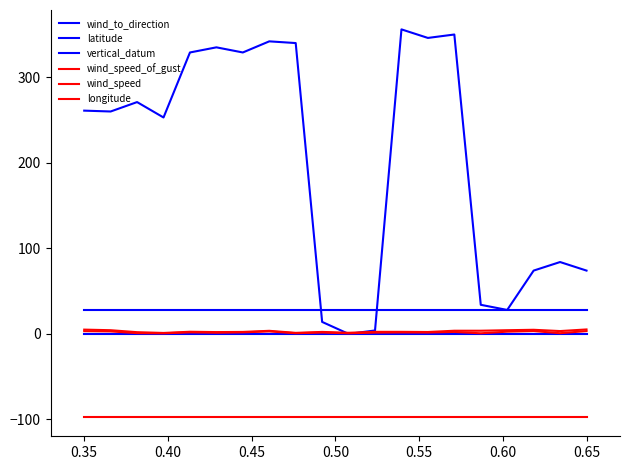

Does the chart have visible grid lines?

No